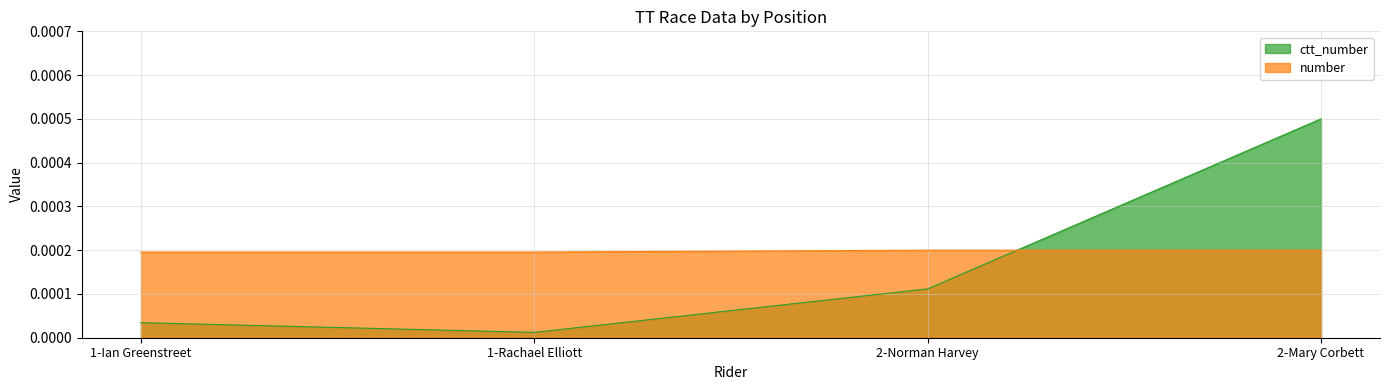

How many distinct data groups are displayed?

2